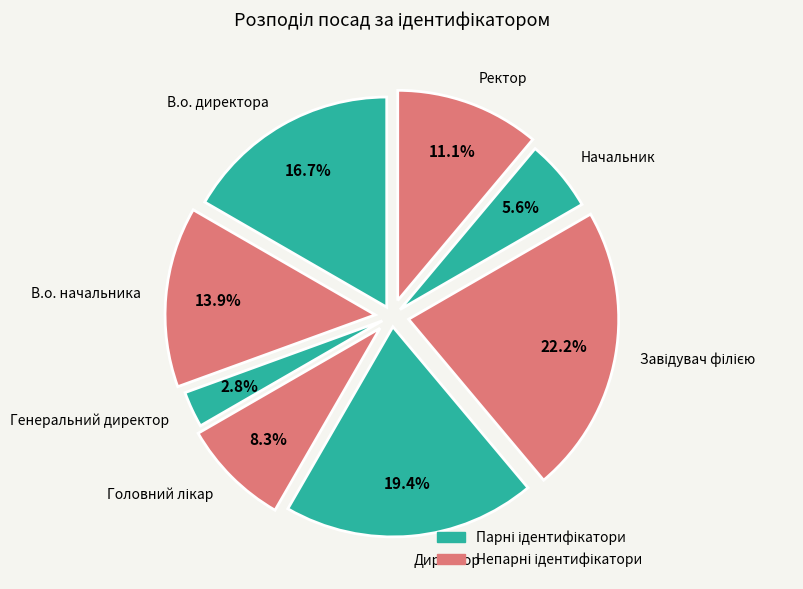

How many segments does this pie chart have?

8